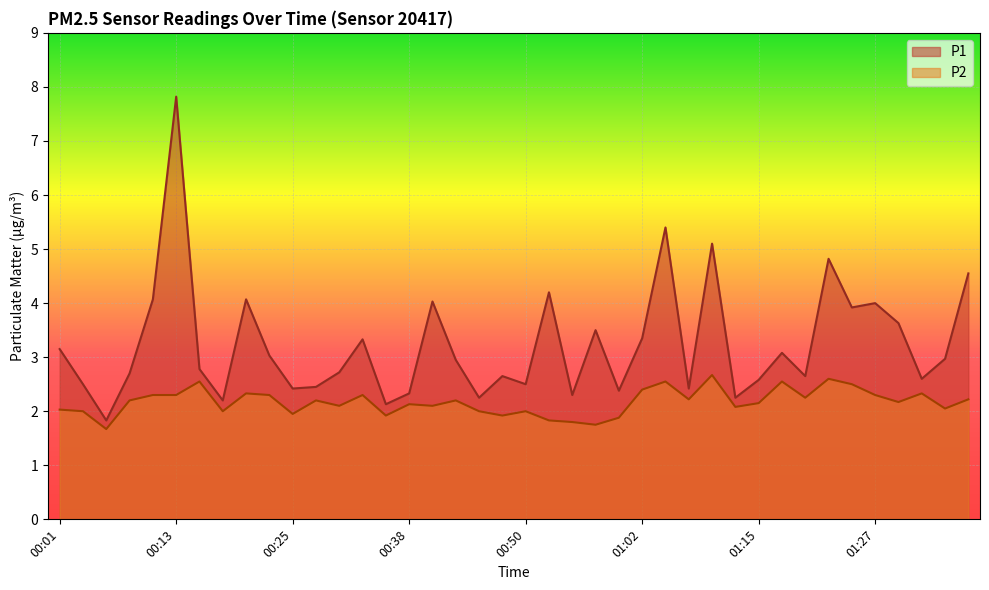

What is the label of the 10th point from the right?

01:15